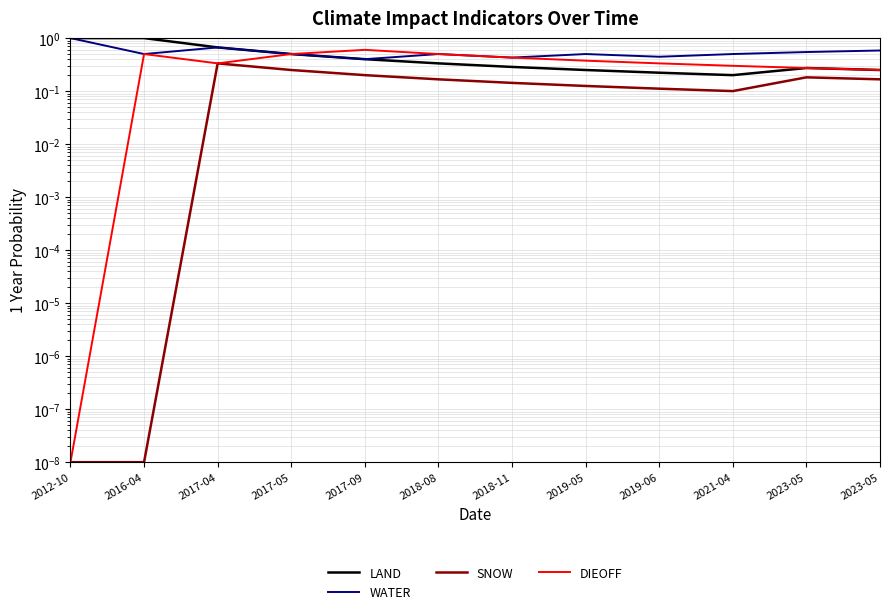

The DIEOFF series shows 0.4 at 2018-11. True or false?

True